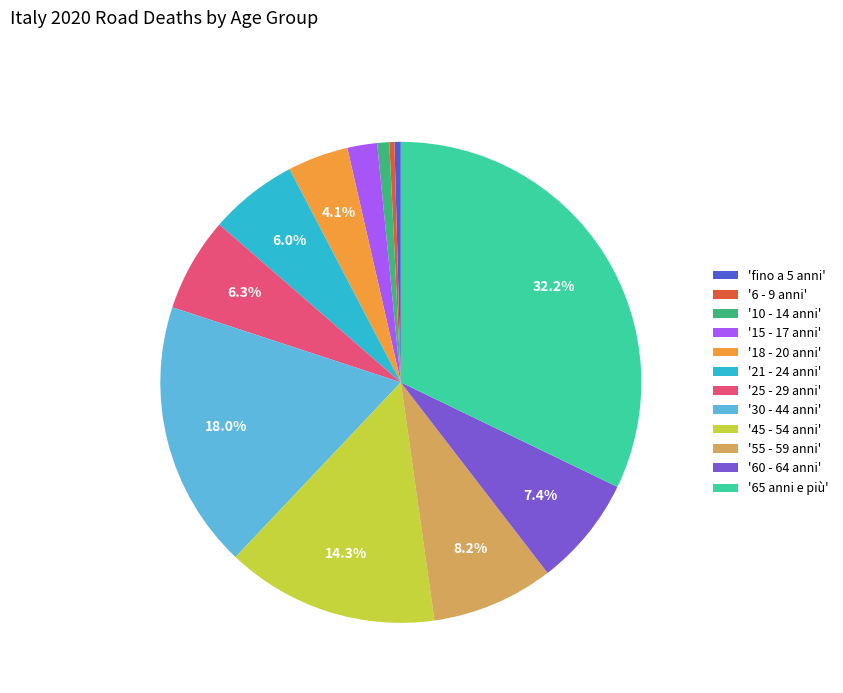

What portion of the pie excludes '45 - 54 anni'?

85.7%